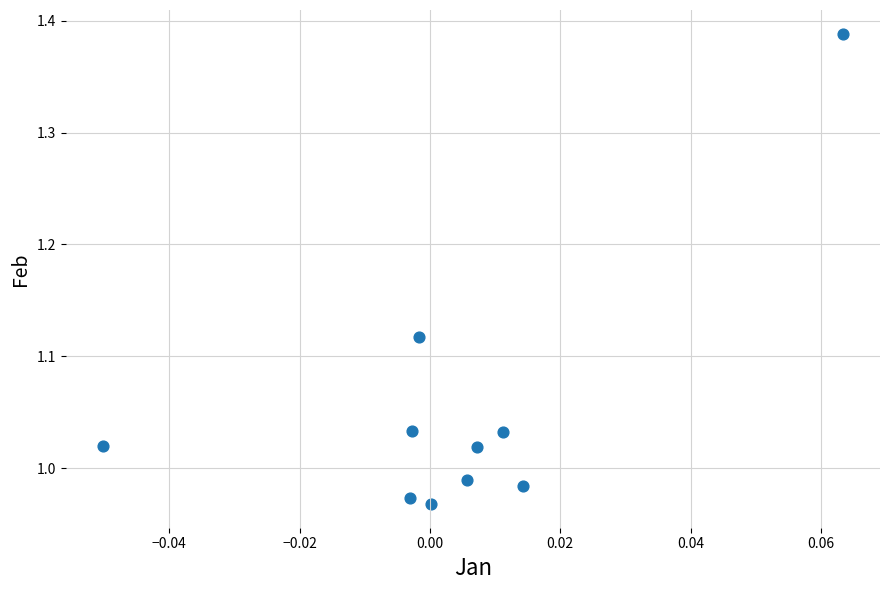

What is the range of Y values (max minus min)?

0.4